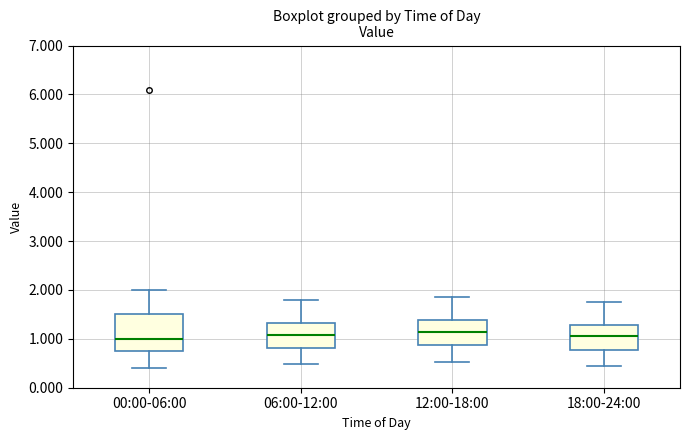

Where does the median line of the box for 12:00-18:00 sit on the y-axis? The values are not printed on the chart, so give them approximately, as read against the axis.

1.1